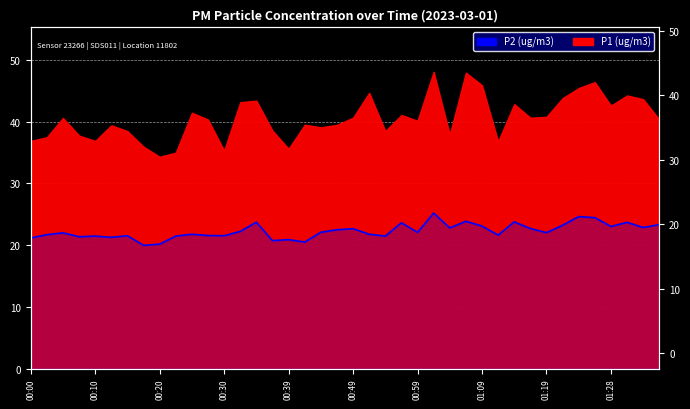

Reading left to right, transcribe all the data shown in this chart.

00:00=21.2	00:03=21.7	00:05=22.0	00:08=21.4	00:10=21.5	00:13=21.3	00:15=21.5	00:18=20.0	00:20=20.2	00:22=21.5	00:25=21.8	00:27=21.6	00:30=21.5	00:32=22.2	00:35=23.7	00:37=20.7	00:39=20.9	00:42=20.5	00:44=22.1	00:47=22.5	00:49=22.7	00:52=21.8	00:54=21.5	00:56=23.6	00:59=22.1	01:01=25.2	01:04=22.8	01:06=23.9	01:09=23.1	01:11=21.6	01:14=23.8	01:16=22.7	01:19=22.0	01:21=23.2	01:23=24.6	01:26=24.5	01:28=23.0	01:31=23.7	01:33=22.9	01:36=23.3